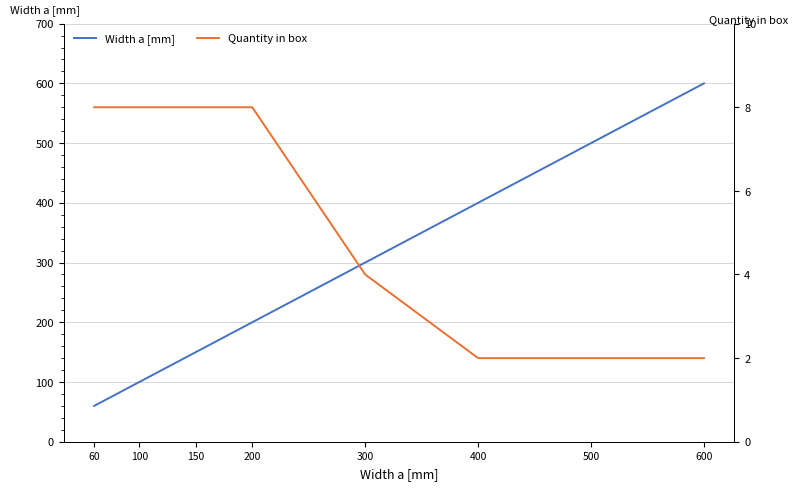

What are all the series names shown in the legend?

Width a [mm], Quantity in box